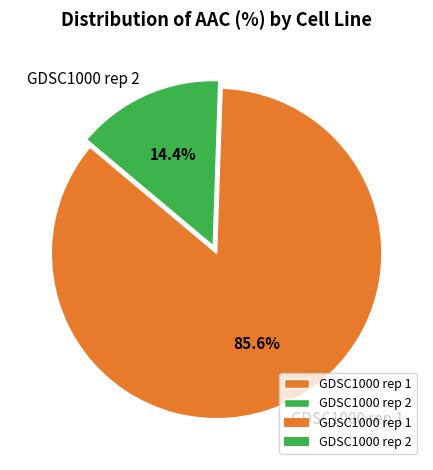

To the nearest percent, what is the combined percentage of GDSC1000 rep 2 and GDSC1000 rep 1?

100%